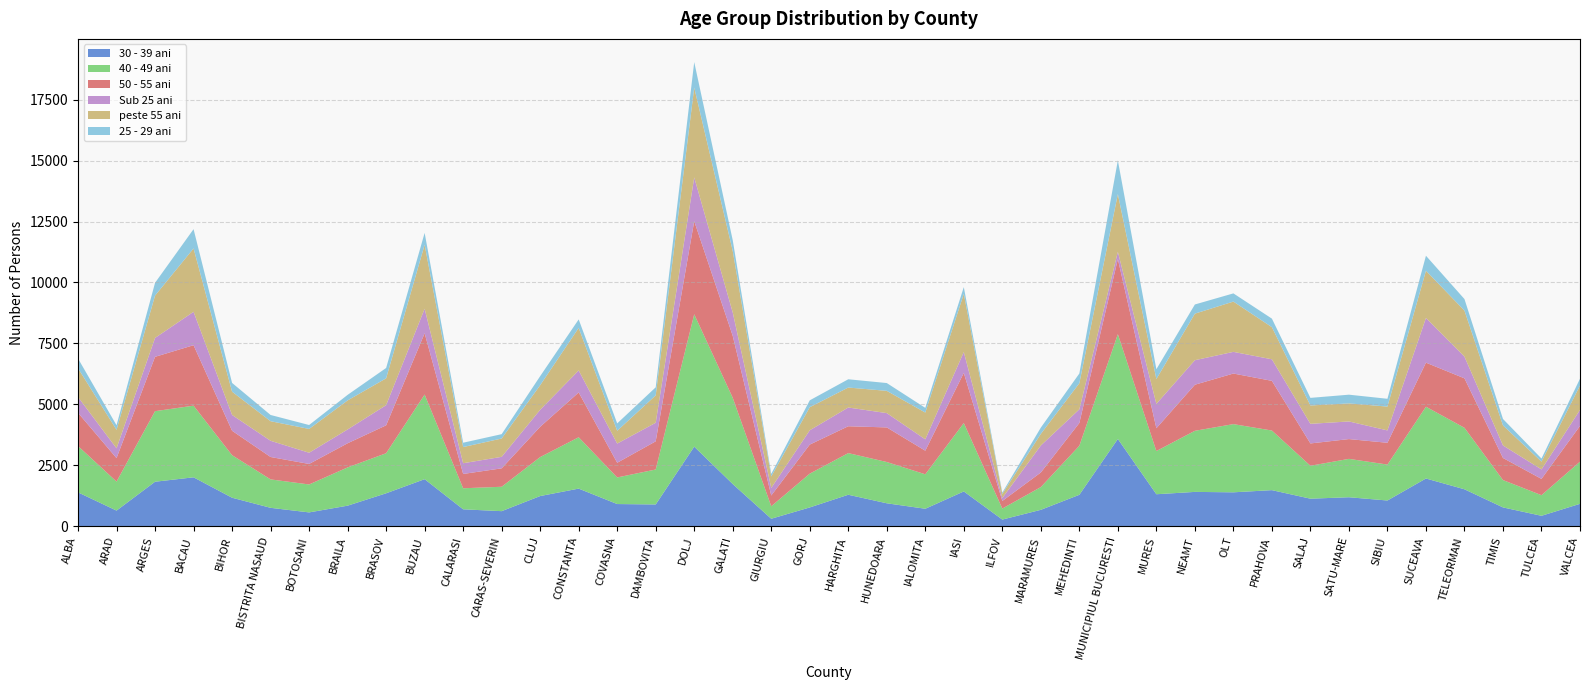

Reading left to right, transcribe all the data shown in this chart.

30 - 39 ani: ALBA=1392	ARAD=644	ARGES=1828	BACAU=2009	BIHOR=1172	BISTRITA NASAUD=758	BOTOSANI=570	BRAILA=846	BRASOV=1354	BUZAU=1933	CALARASI=697	CARAS-SEVERIN=621	CLUJ=1241	CONSTANTA=1546	COVASNA=913	DAMBOVITA=896	DOLJ=3267	GALATI=1733	GIURGIU=310	GORJ=774	HARGHITA=1294	HUNEDOARA=944	IALOMITA=720	IASI=1430	ILFOV=276	MARAMURES=676	MEHEDINTI=1292	MUNICIPIUL BUCURESTI=3582	MURES=1315	NEAMT=1411	OLT=1394	PRAHOVA=1483	SALAJ=1133	SATU-MARE=1192	SIBIU=1058	SUCEAVA=1961	TELEORMAN=1518	TIMIS=775	TULCEA=431	VALCEA=922
40 - 49 ani: ALBA=1901	ARAD=1190	ARGES=2894	BACAU=2939	BIHOR=1745	BISTRITA NASAUD=1166	BOTOSANI=1146	BRAILA=1569	BRASOV=1643	BUZAU=3471	CALARASI=863	CARAS-SEVERIN=1001	CLUJ=1599	CONSTANTA=2106	COVASNA=1091	DAMBOVITA=1434	DOLJ=5429	GALATI=3538	GIURGIU=512	GORJ=1386	HARGHITA=1708	HUNEDOARA=1693	IALOMITA=1413	IASI=2805	ILFOV=452	MARAMURES=933	MEHEDINTI=2012	MUNICIPIUL BUCURESTI=4299	MURES=1772	NEAMT=2506	OLT=2797	PRAHOVA=2445	SALAJ=1350	SATU-MARE=1574	SIBIU=1474	SUCEAVA=2944	TELEORMAN=2522	TIMIS=1122	TULCEA=846	VALCEA=1729
50 - 55 ani: ALBA=1361	ARAD=962	ARGES=2228	BACAU=2479	BIHOR=1001	BISTRITA NASAUD=918	BOTOSANI=841	BRAILA=990	BRASOV=1144	BUZAU=2513	CALARASI=587	CARAS-SEVERIN=755	CLUJ=1241	CONSTANTA=1837	COVASNA=602	DAMBOVITA=1155	DOLJ=3817	GALATI=2538	GIURGIU=441	GORJ=1191	HARGHITA=1101	HUNEDOARA=1418	IALOMITA=967	IASI=2057	ILFOV=311	MARAMURES=598	MEHEDINTI=933	MUNICIPIUL BUCURESTI=3079	MURES=934	NEAMT=1889	OLT=2074	PRAHOVA=2037	SALAJ=915	SATU-MARE=811	SIBIU=893	SUCEAVA=1806	TELEORMAN=2028	TIMIS=905	TULCEA=667	VALCEA=1466
Sub 25 ani: ALBA=648	ARAD=403	ARGES=775	BACAU=1370	BIHOR=648	BISTRITA NASAUD=665	BOTOSANI=460	BRAILA=567	BRASOV=827	BUZAU=1004	CALARASI=440	CARAS-SEVERIN=472	CLUJ=698	CONSTANTA=903	COVASNA=787	DAMBOVITA=762	DOLJ=1795	GALATI=962	GIURGIU=311	GORJ=587	HARGHITA=769	HUNEDOARA=587	IALOMITA=466	IASI=854	ILFOV=122	MARAMURES=1107	MEHEDINTI=561	MUNICIPIUL BUCURESTI=296	MURES=1001	NEAMT=1006	OLT=889	PRAHOVA=884	SALAJ=805	SATU-MARE=723	SIBIU=508	SUCEAVA=1833	TELEORMAN=891	TIMIS=515	TULCEA=389	VALCEA=657
peste 55 ani: ALBA=1179	ARAD=758	ARGES=1737	BACAU=2599	BIHOR=955	BISTRITA NASAUD=803	BOTOSANI=976	BRAILA=1191	BRASOV=1101	BUZAU=2625	CALARASI=663	CARAS-SEVERIN=752	CLUJ=1008	CONSTANTA=1745	COVASNA=525	DAMBOVITA=1124	DOLJ=3684	GALATI=2521	GIURGIU=470	GORJ=947	HARGHITA=819	HUNEDOARA=913	IALOMITA=1099	IASI=2388	ILFOV=168	MARAMURES=477	MEHEDINTI=1069	MUNICIPIUL BUCURESTI=2369	MURES=1019	NEAMT=1909	OLT=2062	PRAHOVA=1318	SALAJ=752	SATU-MARE=740	SIBIU=977	SUCEAVA=1937	TELEORMAN=1888	TIMIS=822	TULCEA=319	VALCEA=998
25 - 29 ani: ALBA=400	ARAD=187	ARGES=524	BACAU=790	BIHOR=359	BISTRITA NASAUD=256	BOTOSANI=161	BRAILA=228	BRASOV=424	BUZAU=487	CALARASI=178	CARAS-SEVERIN=178	CLUJ=371	CONSTANTA=348	COVASNA=302	DAMBOVITA=329	DOLJ=1045	GALATI=441	GIURGIU=106	GORJ=281	HARGHITA=339	HUNEDOARA=320	IALOMITA=192	IASI=276	ILFOV=53	MARAMURES=257	MEHEDINTI=399	MUNICIPIUL BUCURESTI=1381	MURES=401	NEAMT=376	OLT=336	PRAHOVA=350	SALAJ=312	SATU-MARE=358	SIBIU=320	SUCEAVA=615	TELEORMAN=472	TIMIS=263	TULCEA=127	VALCEA=281